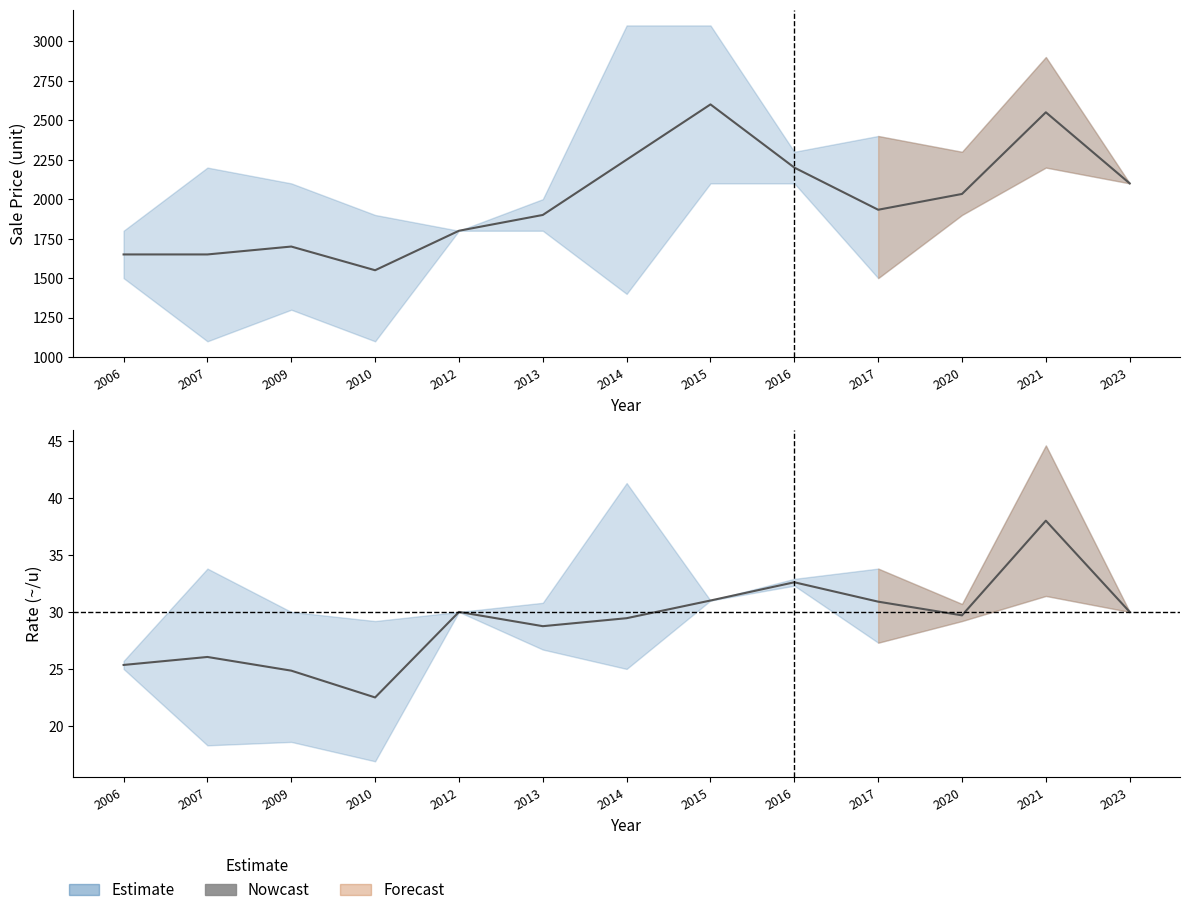

Count the number of values greater than 29.

8